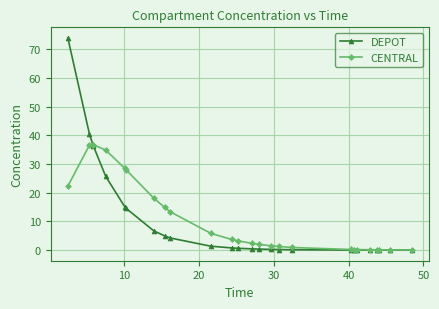

What is the value of the DEPOT point at the 10th from the left?

4.2